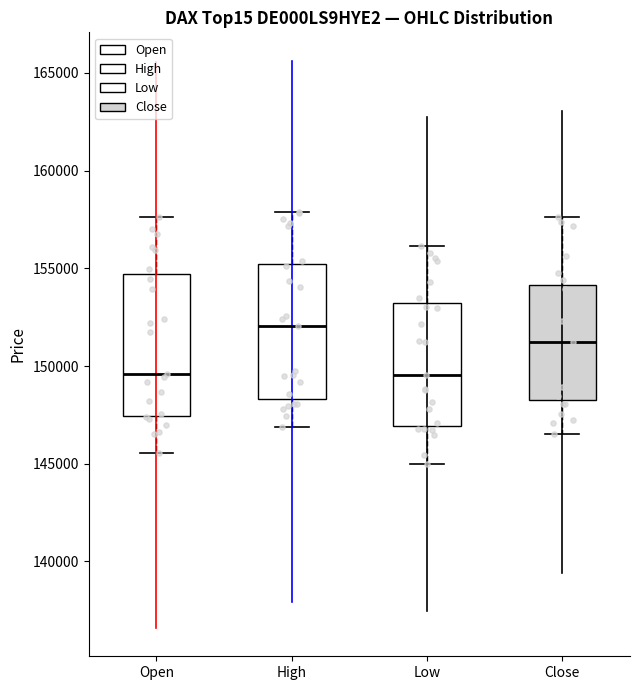

Reading left to right, read every box against the y-axis: the position of its median line, the range the box covers, and the ends of its whiskers. The values are not printed on the chart, so give them approximately, as read against the axis.

Open: median 149500, box 147500 to 154500, whiskers 145500 to 157500
High: median 152000, box 148500 to 155000, whiskers 147000 to 158000
Low: median 149500, box 147000 to 153000, whiskers 145000 to 156000
Close: median 151500, box 148500 to 154000, whiskers 146500 to 157500